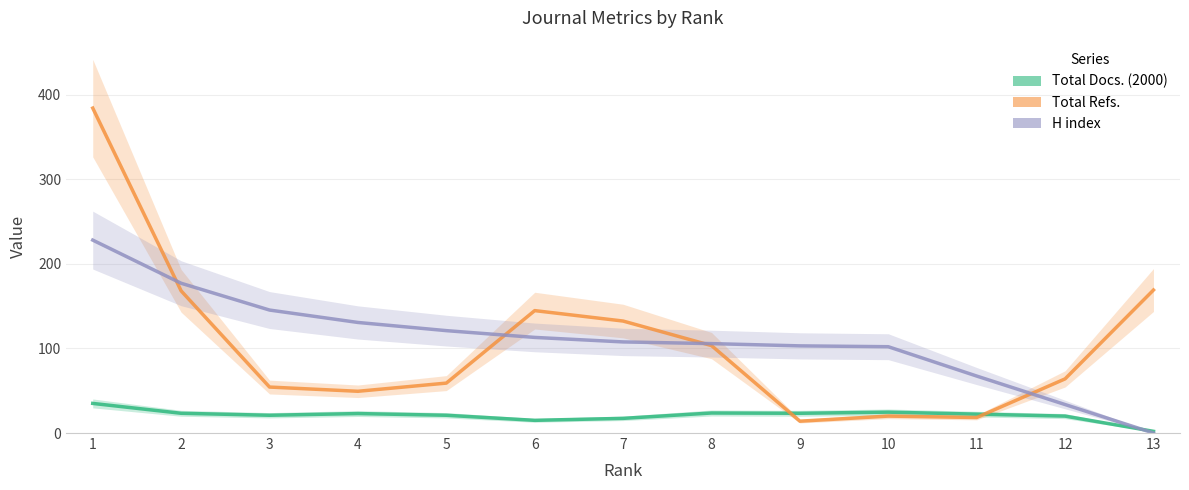

How many data points in Total Docs. (2000) are less than 22?

6